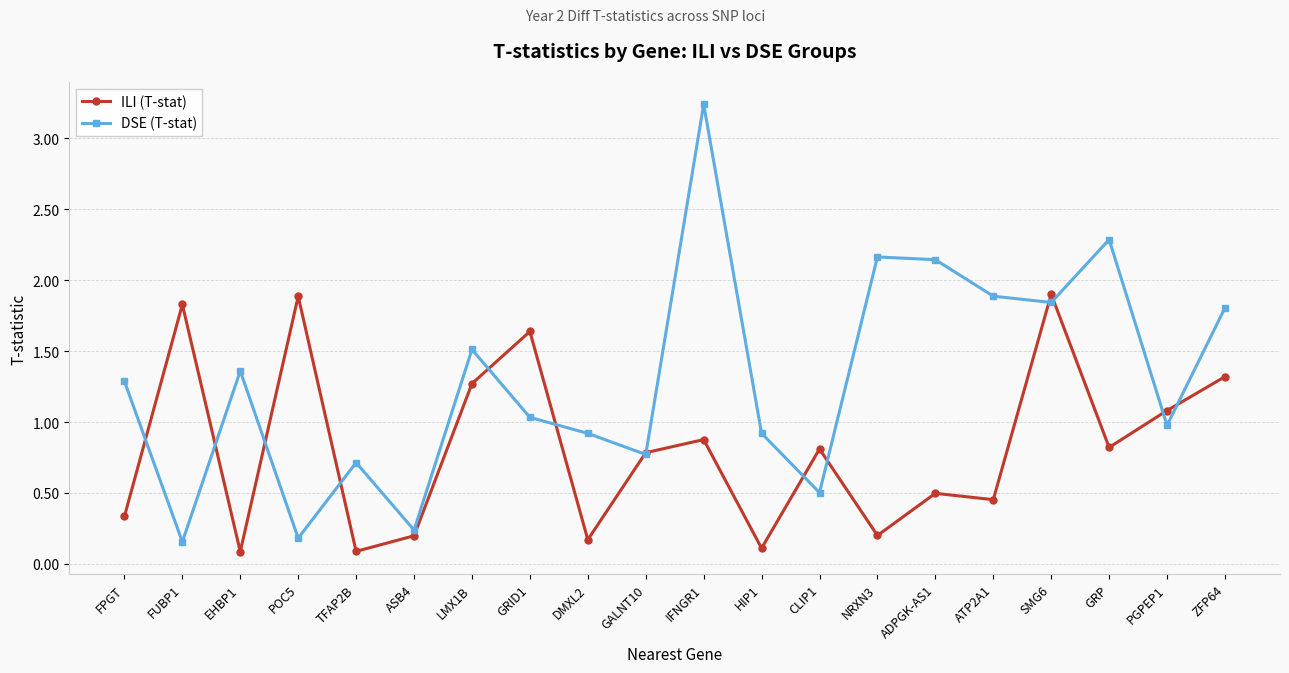

Which label corresponds to the largest value in the chart?

IFNGR1